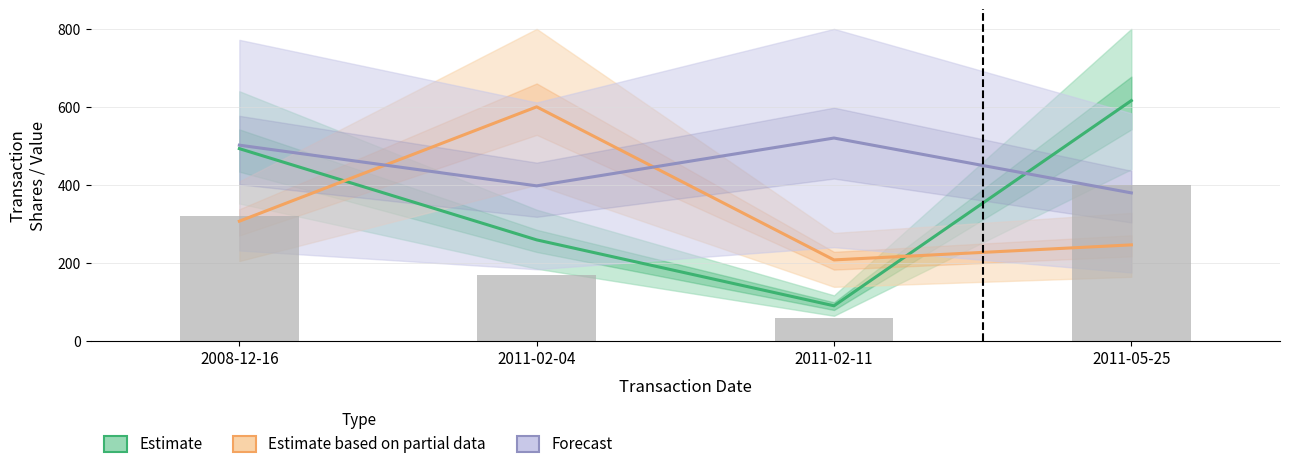

Is it true that Estimate equals 160.0 at 2011-02-11?

False